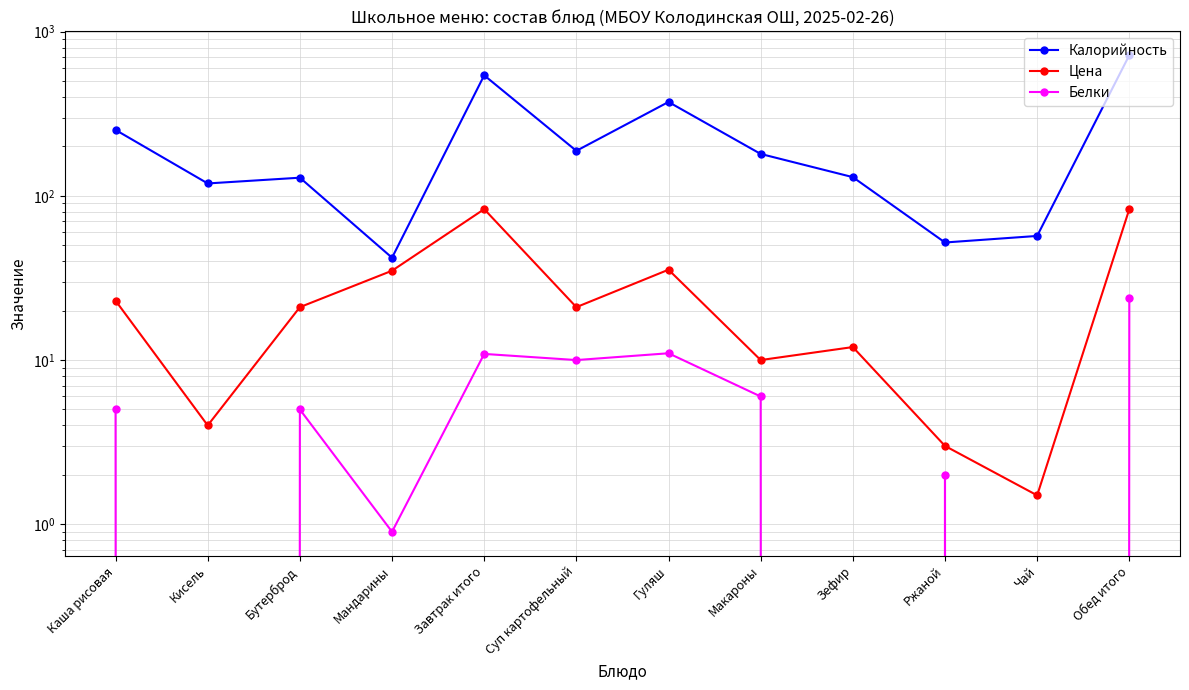

What is the difference between the maximum and second lowest values in the Белки series?

24.0